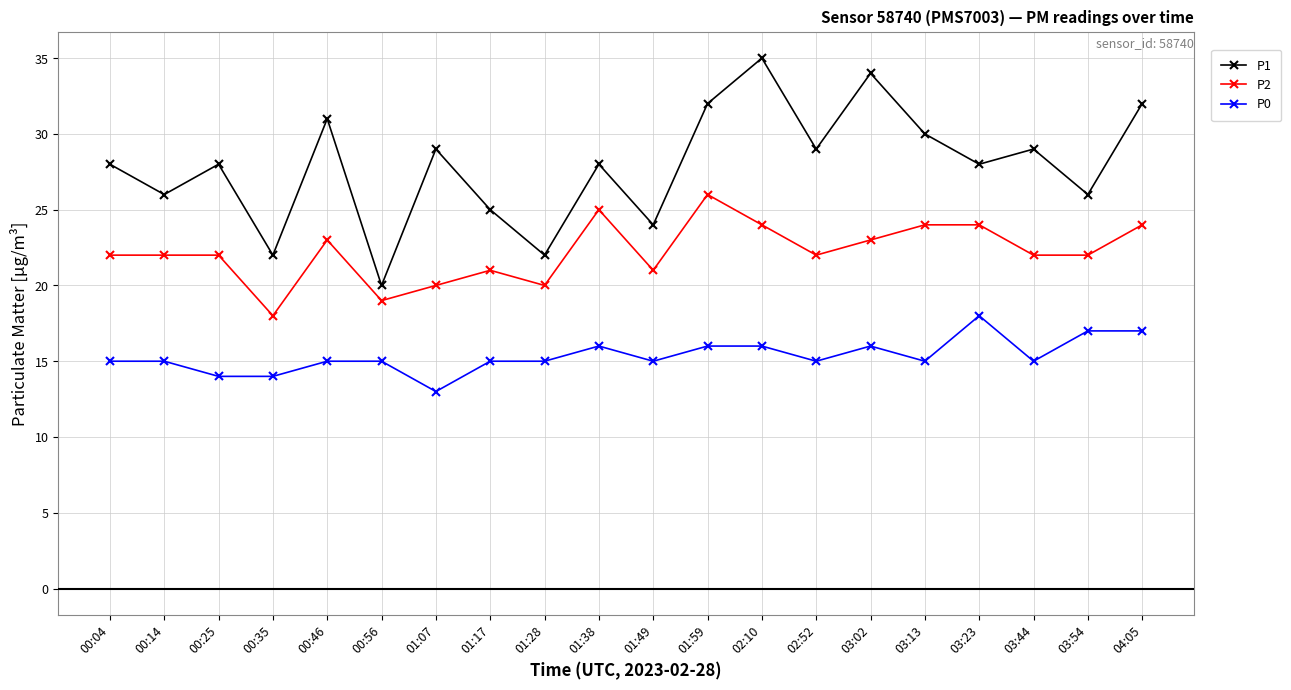

Count the number of data series in this chart.

3